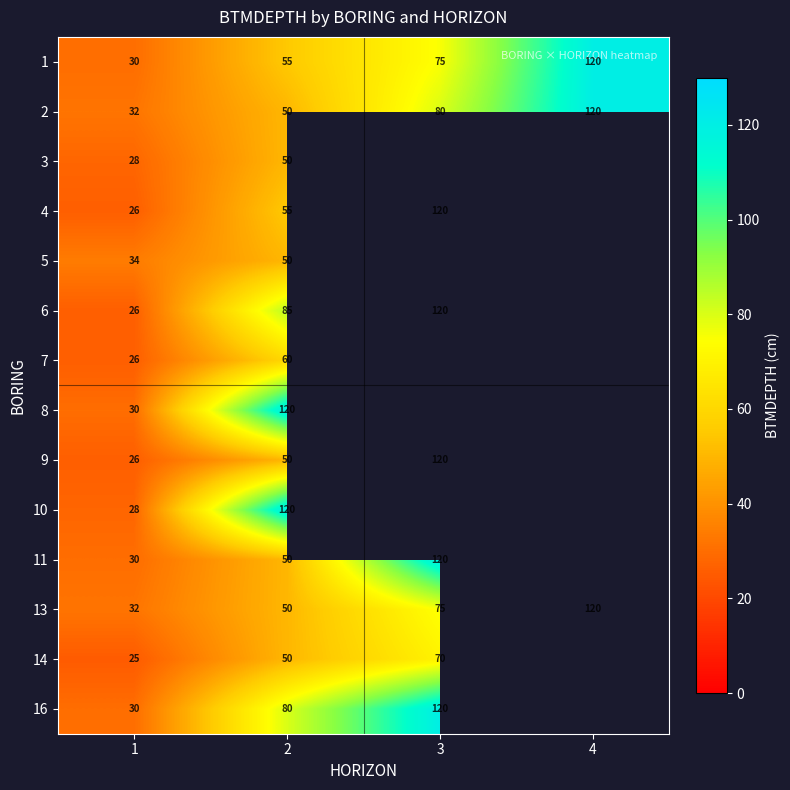

Count the number of data series in this chart.

14